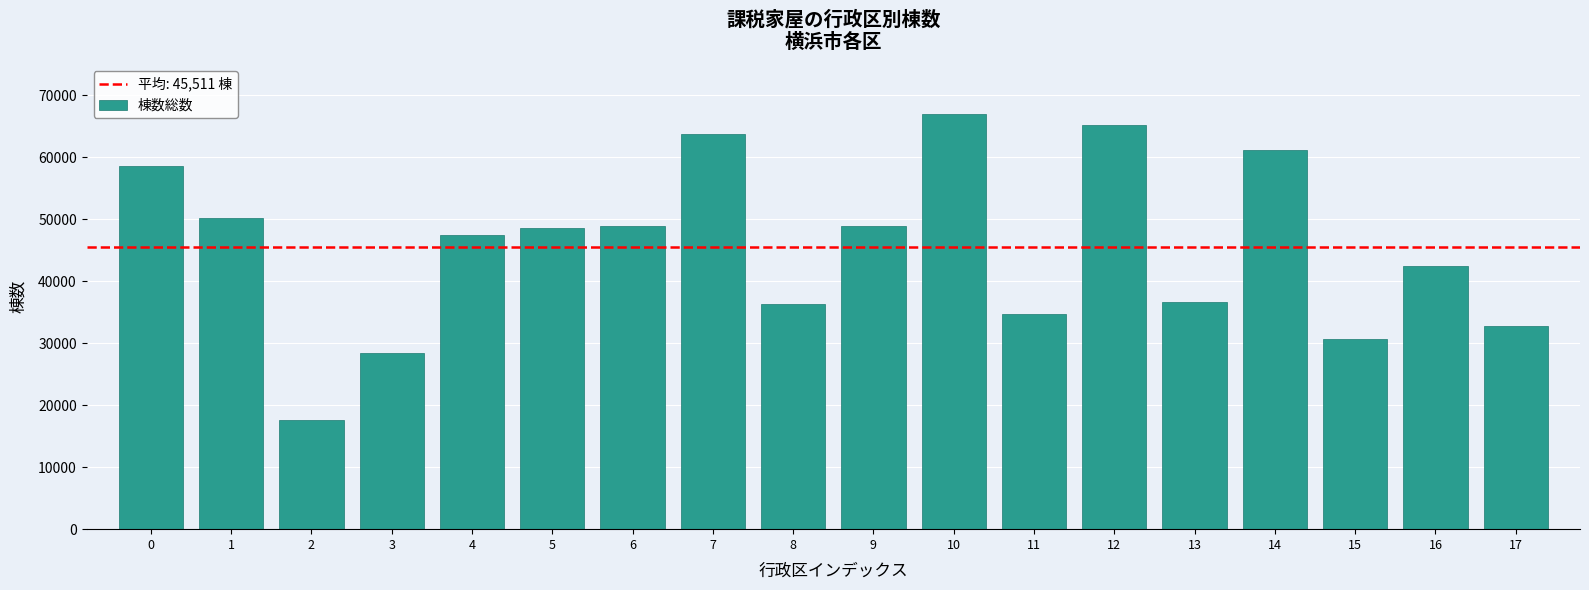

What is the average value?

45511